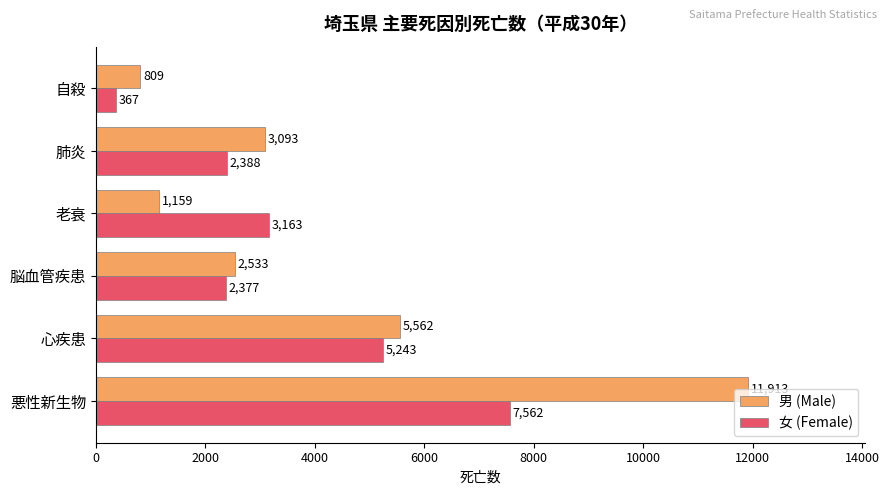

What is the difference between the maximum and minimum values in the 女 (Female) series?

7195